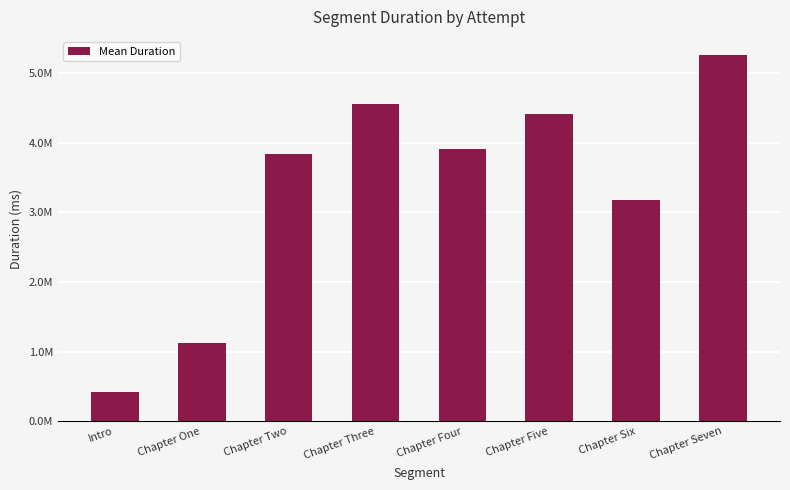

What is the ratio of the value at Chapter One to the value at Chapter Five?

0.3